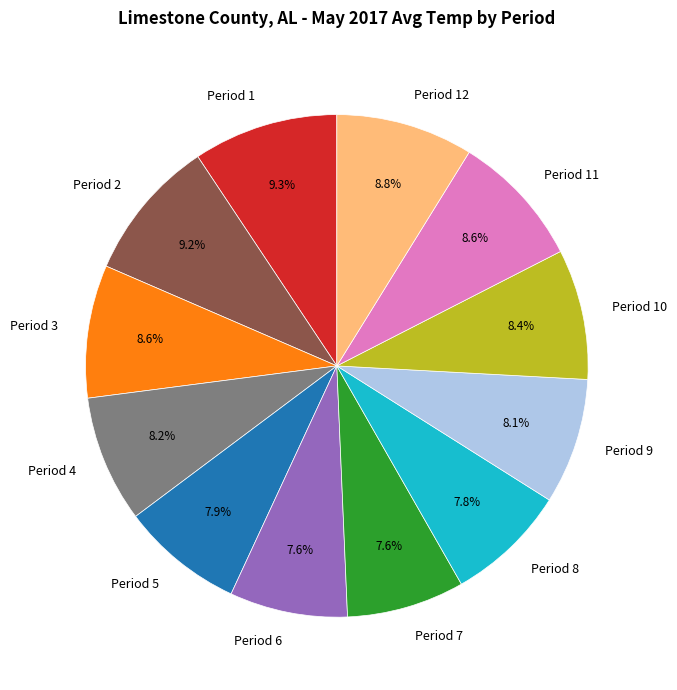

To the nearest percent, what is the difference between the Period 3 and Period 2 slice percentages?

1%